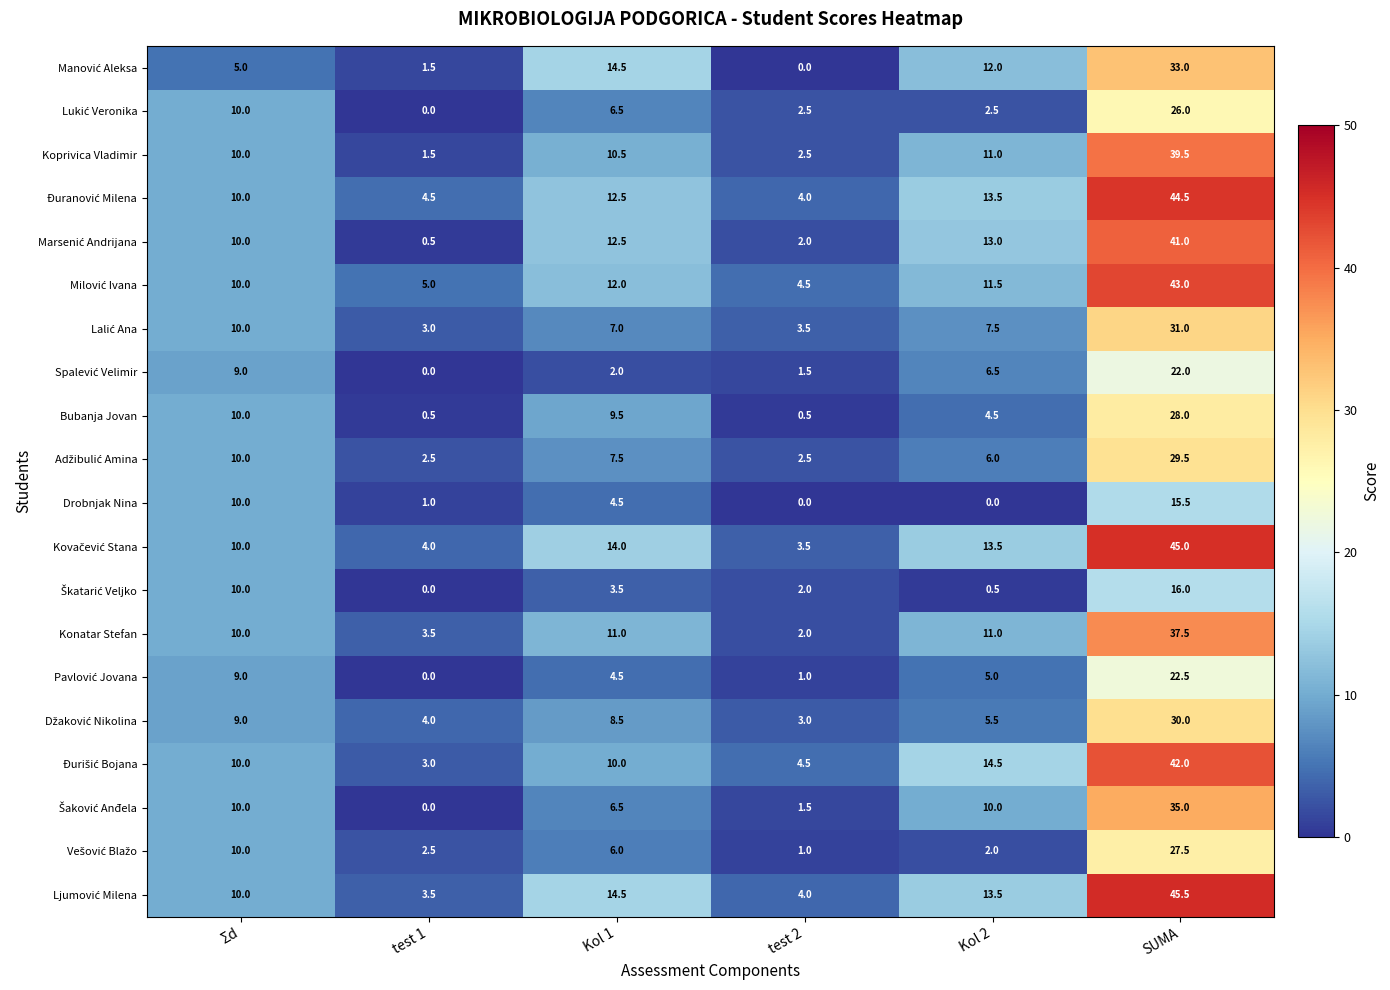

What is the difference between the second highest and second lowest values in the Drobnjak Nina series?

10.0